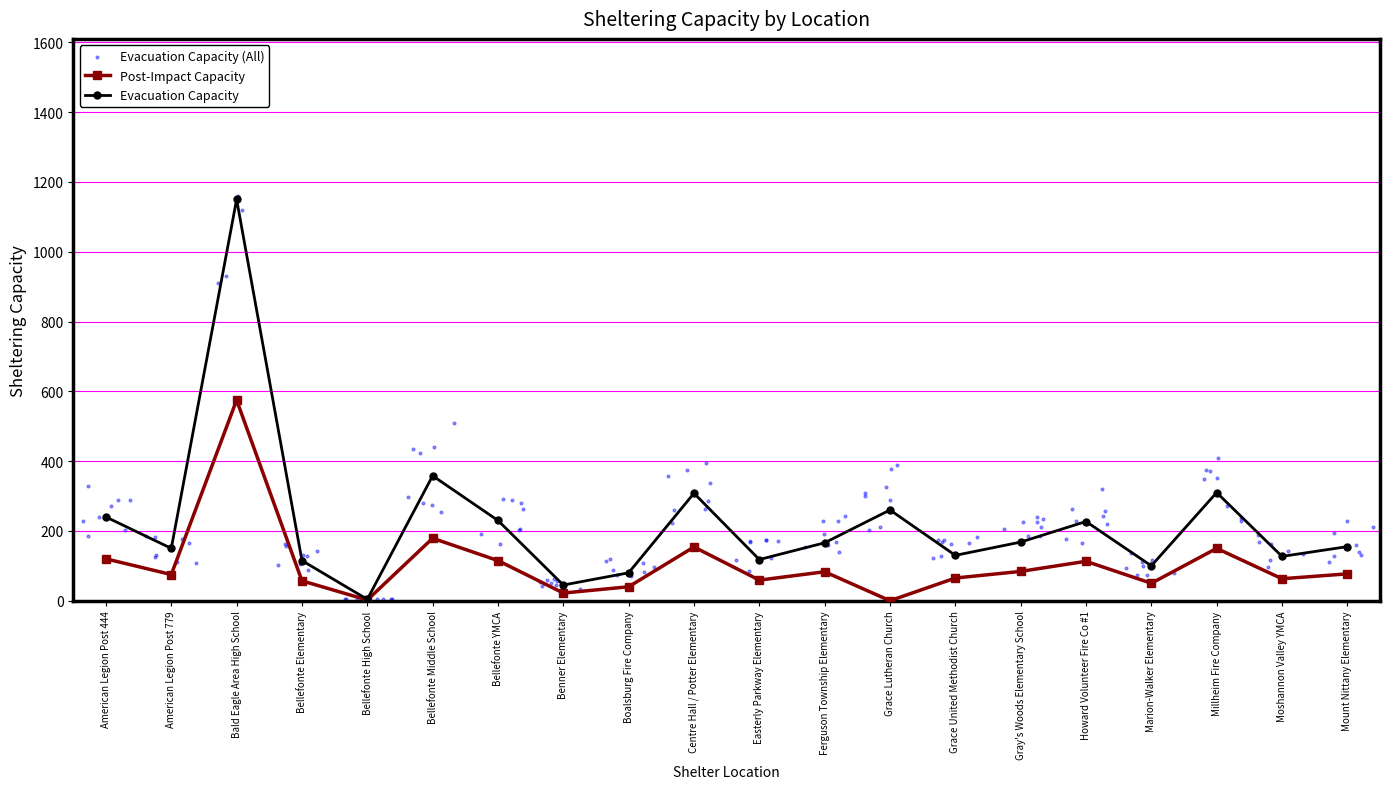

Which series has the widest spread of Y values?

Evacuation Capacity